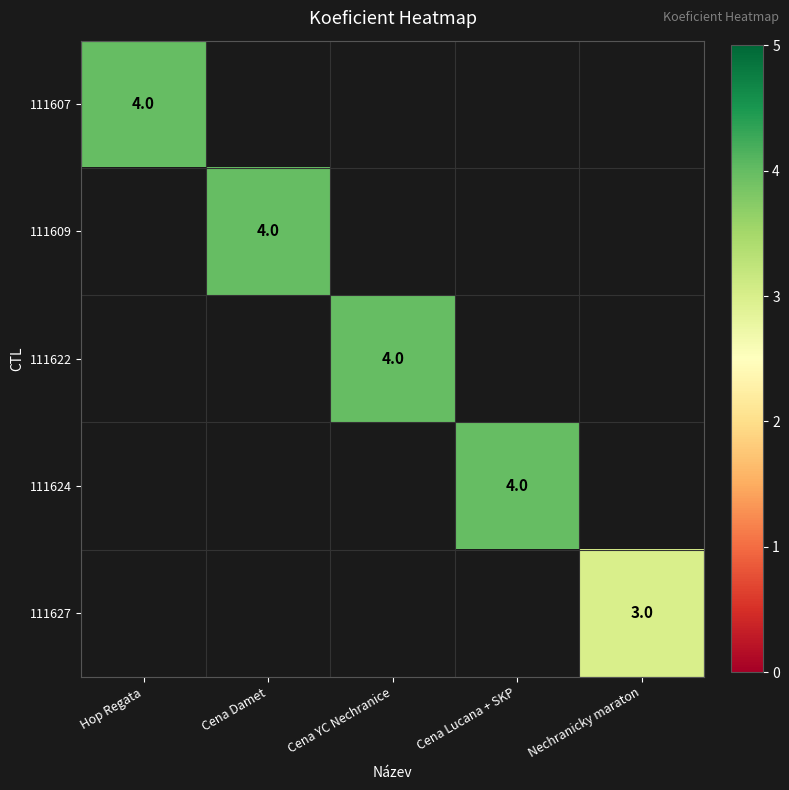

True or false: 111607 has a value of 7 at Hop Regata.

False